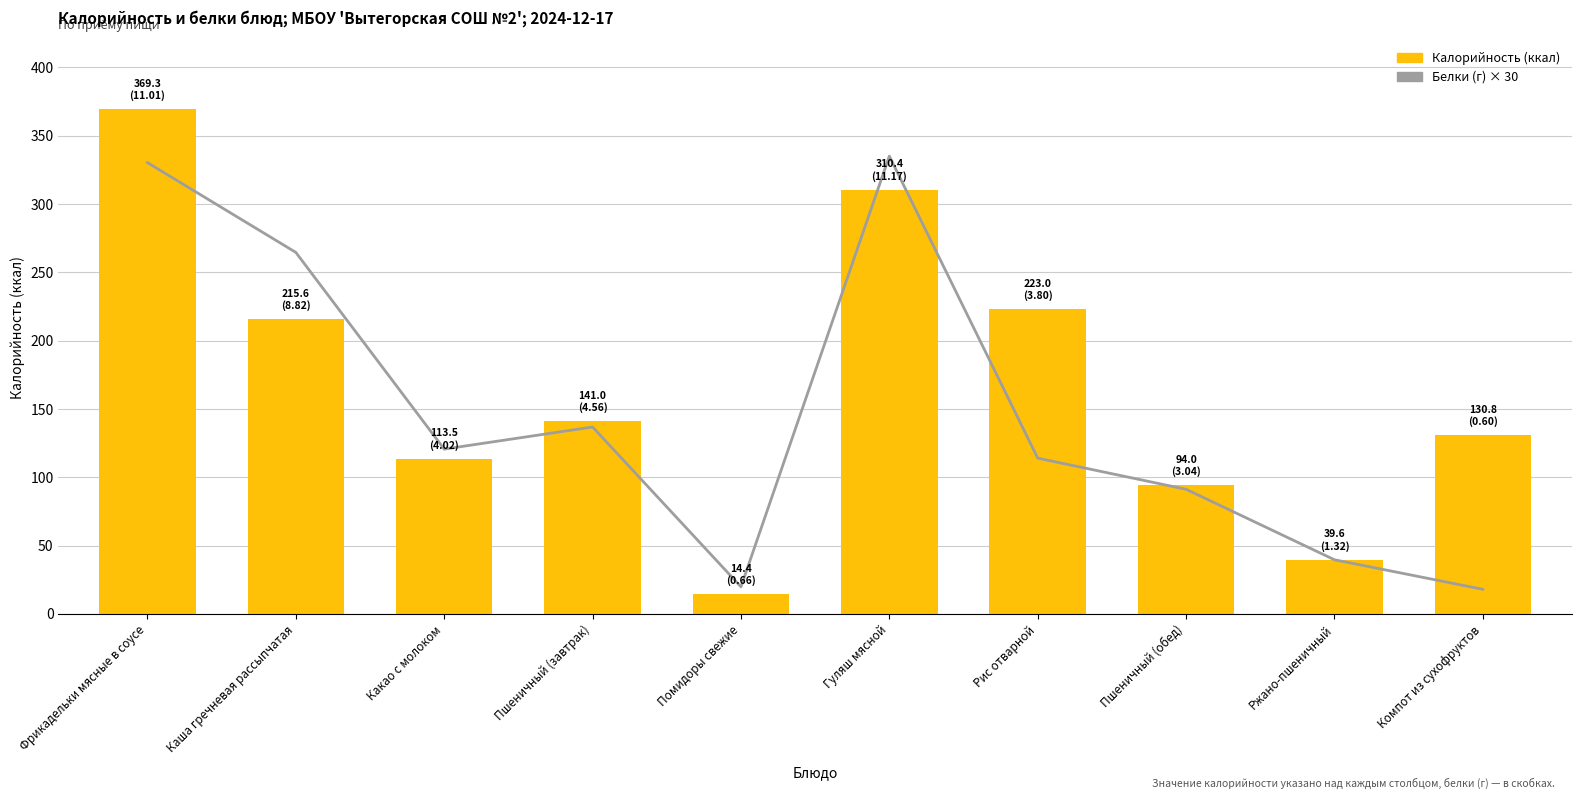

What is the value of the Белки (×30) bar at the 1st from the left?

330.3